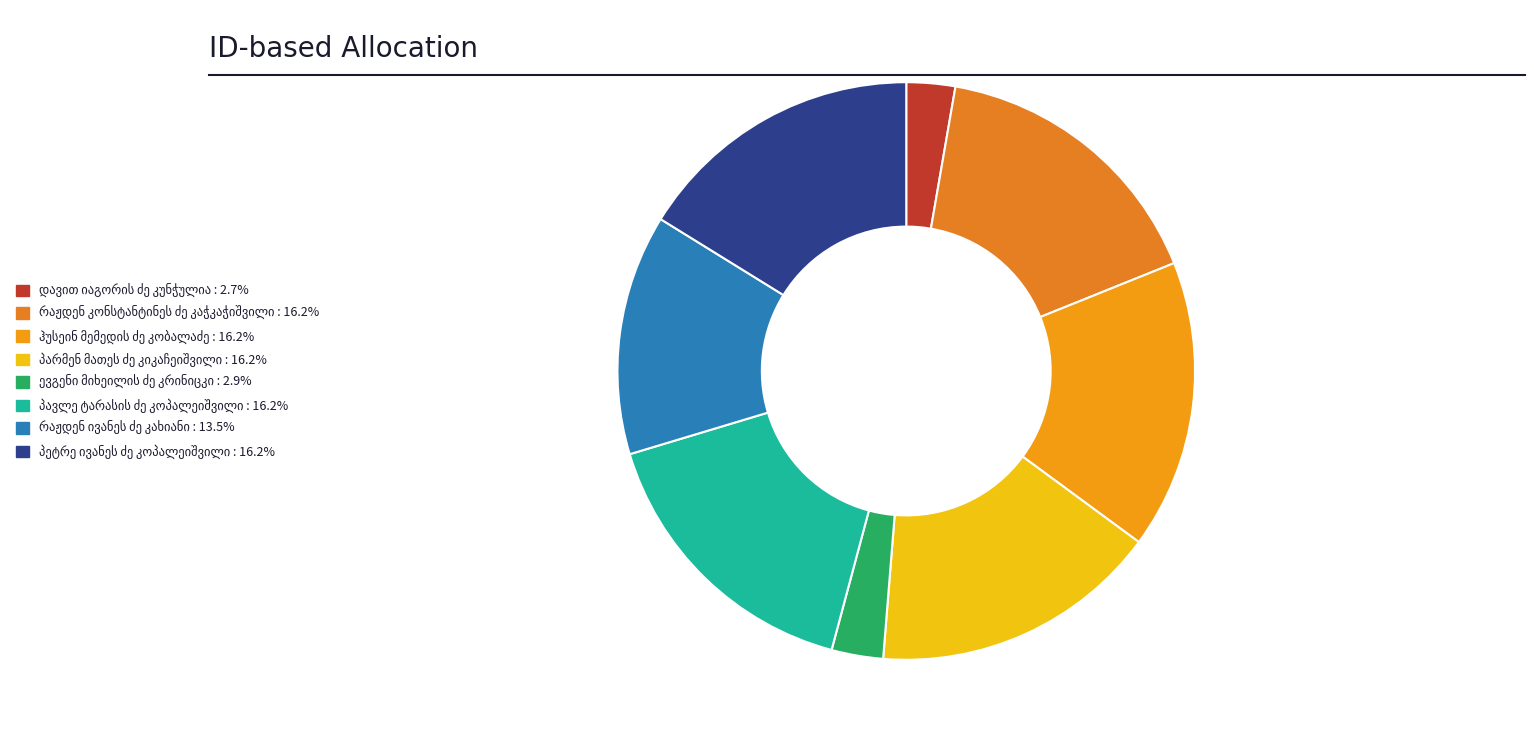

Is the sum of ჰუსეინ მემედის ძე კობალაძე and პეტრე ივანეს ძე კოპალეიშვილი greater than half?

No